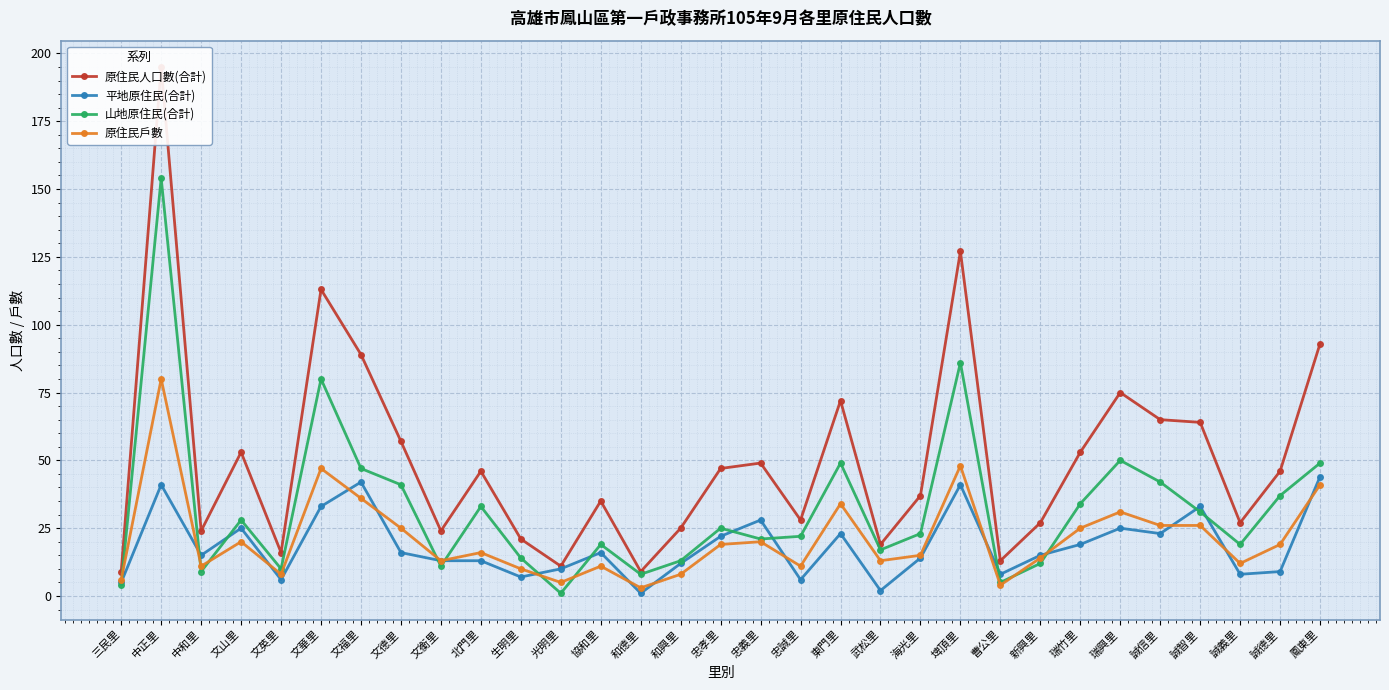

What are all the series names shown in the legend?

原住民人口數(合計), 平地原住民(合計), 山地原住民(合計), 原住民戶數